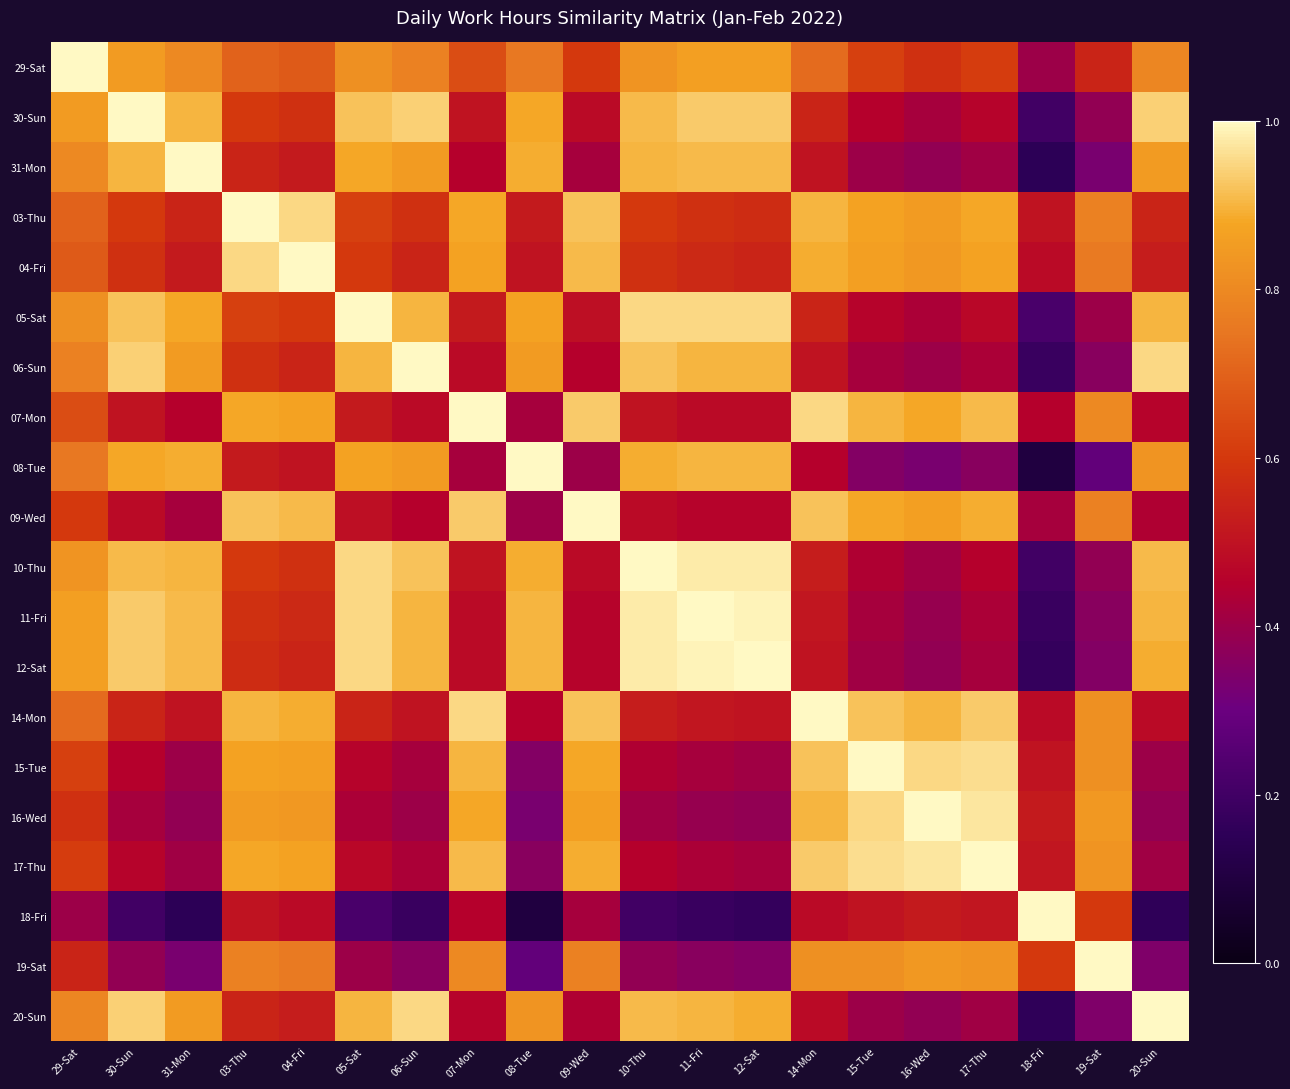

How many categories are shown in the chart?

20